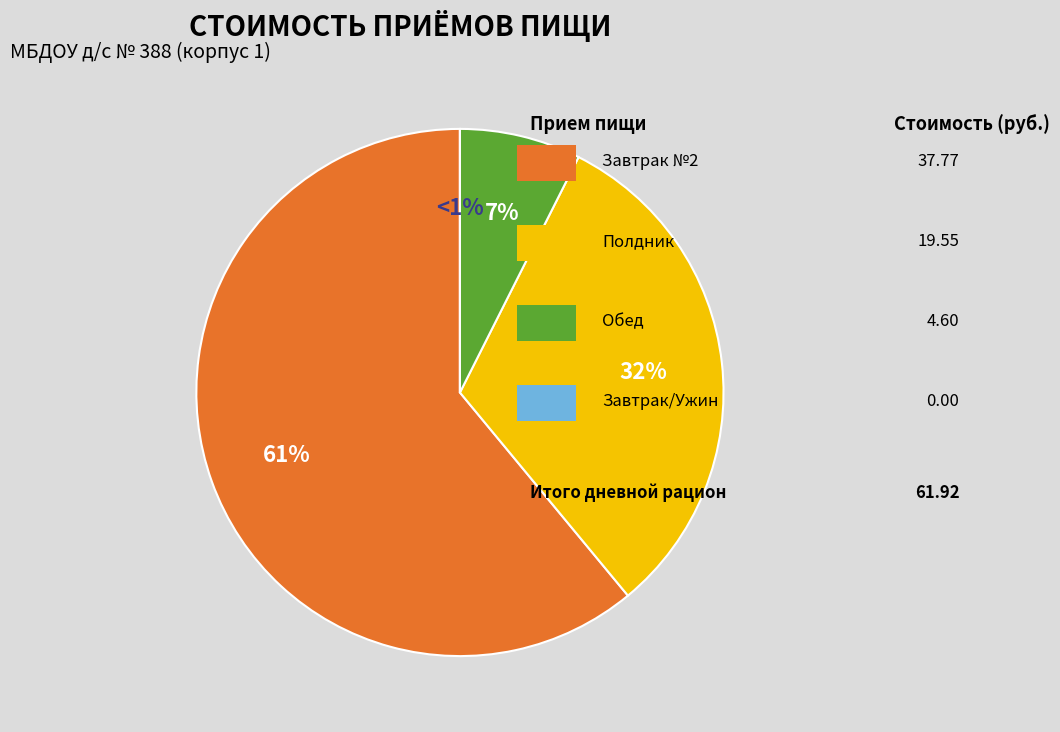

To the nearest percent, what is the combined percentage of Завтрак №2 and Завтрак/Ужин?

61%